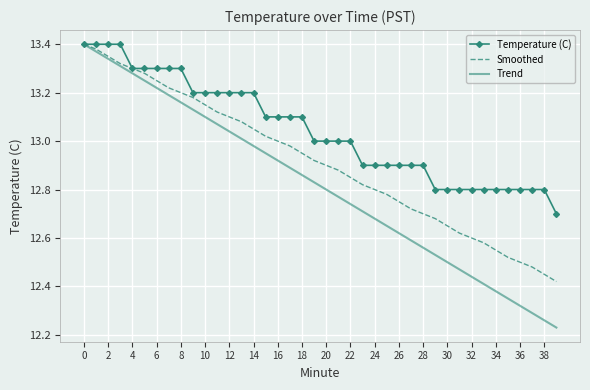

Which series has the largest range (max minus min)?

Trend